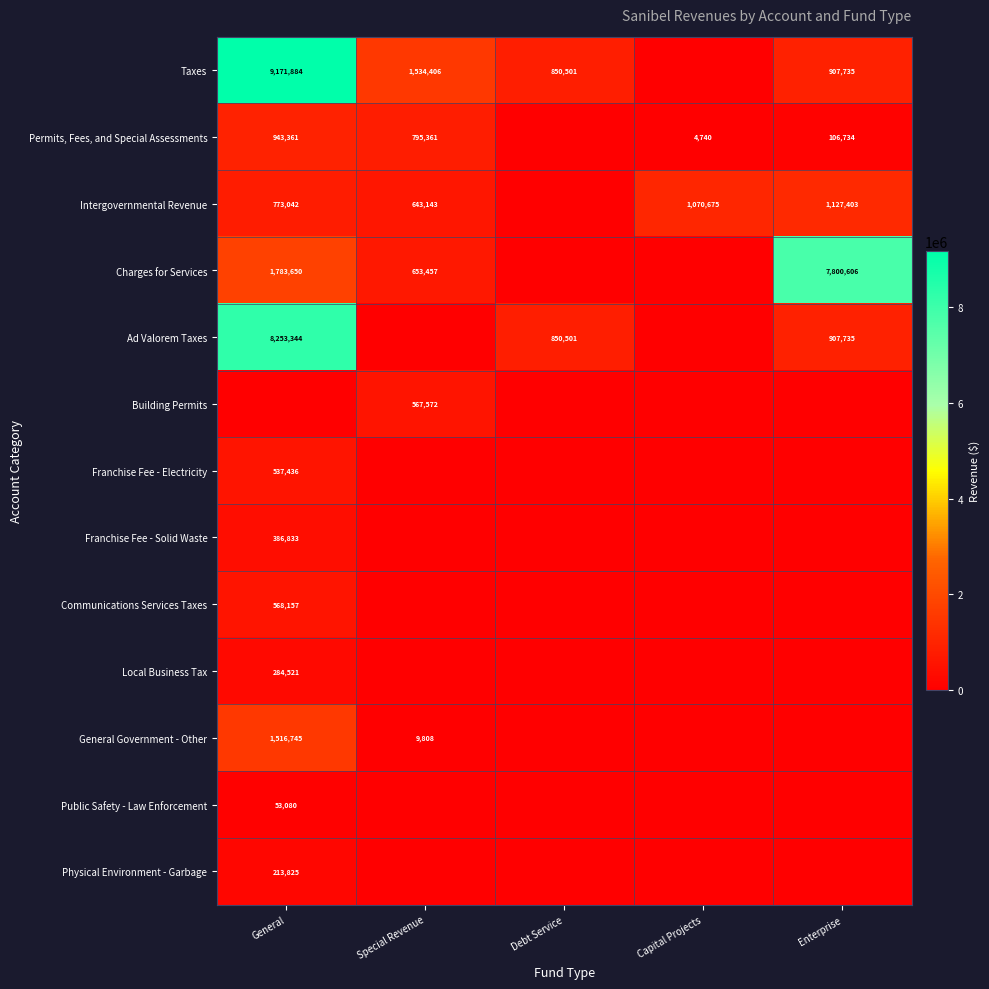

Is the value of Taxes at Special Revenue greater than the value of Intergovernmental Revenue at Capital Projects?

Yes